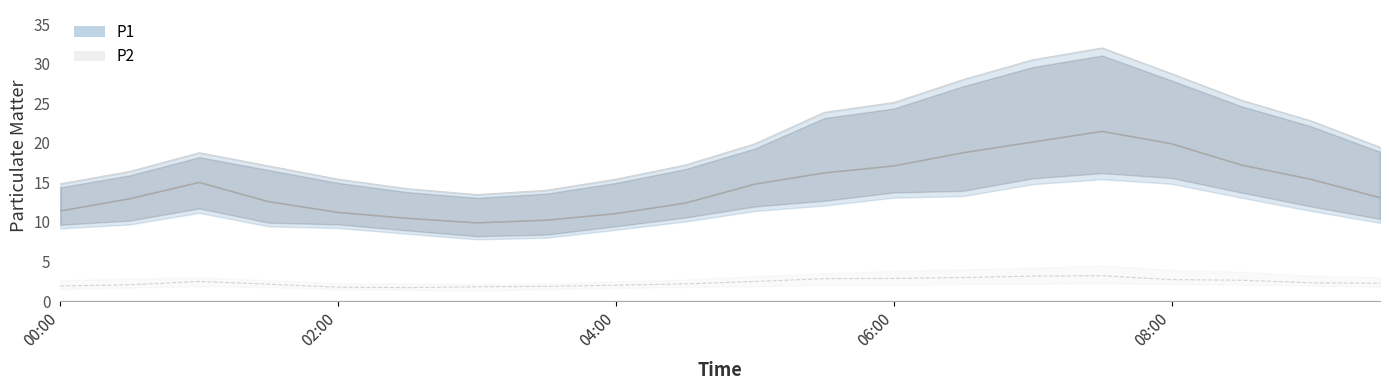

True or false: P2_mean and P1_mean intersect in this chart.

False